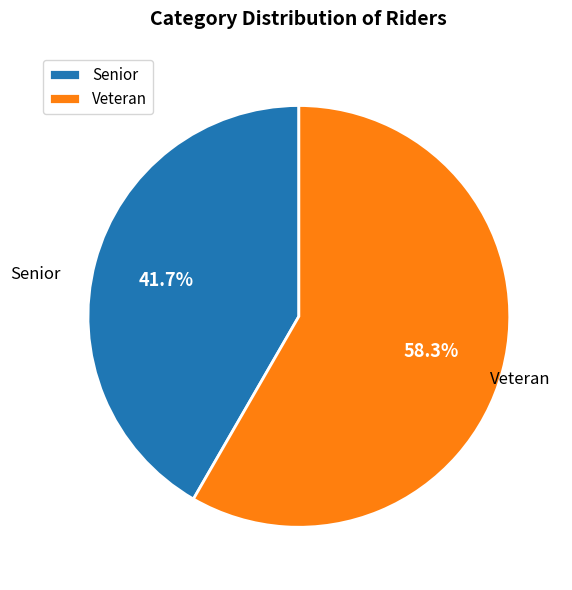

What is the majority slice?

Veteran